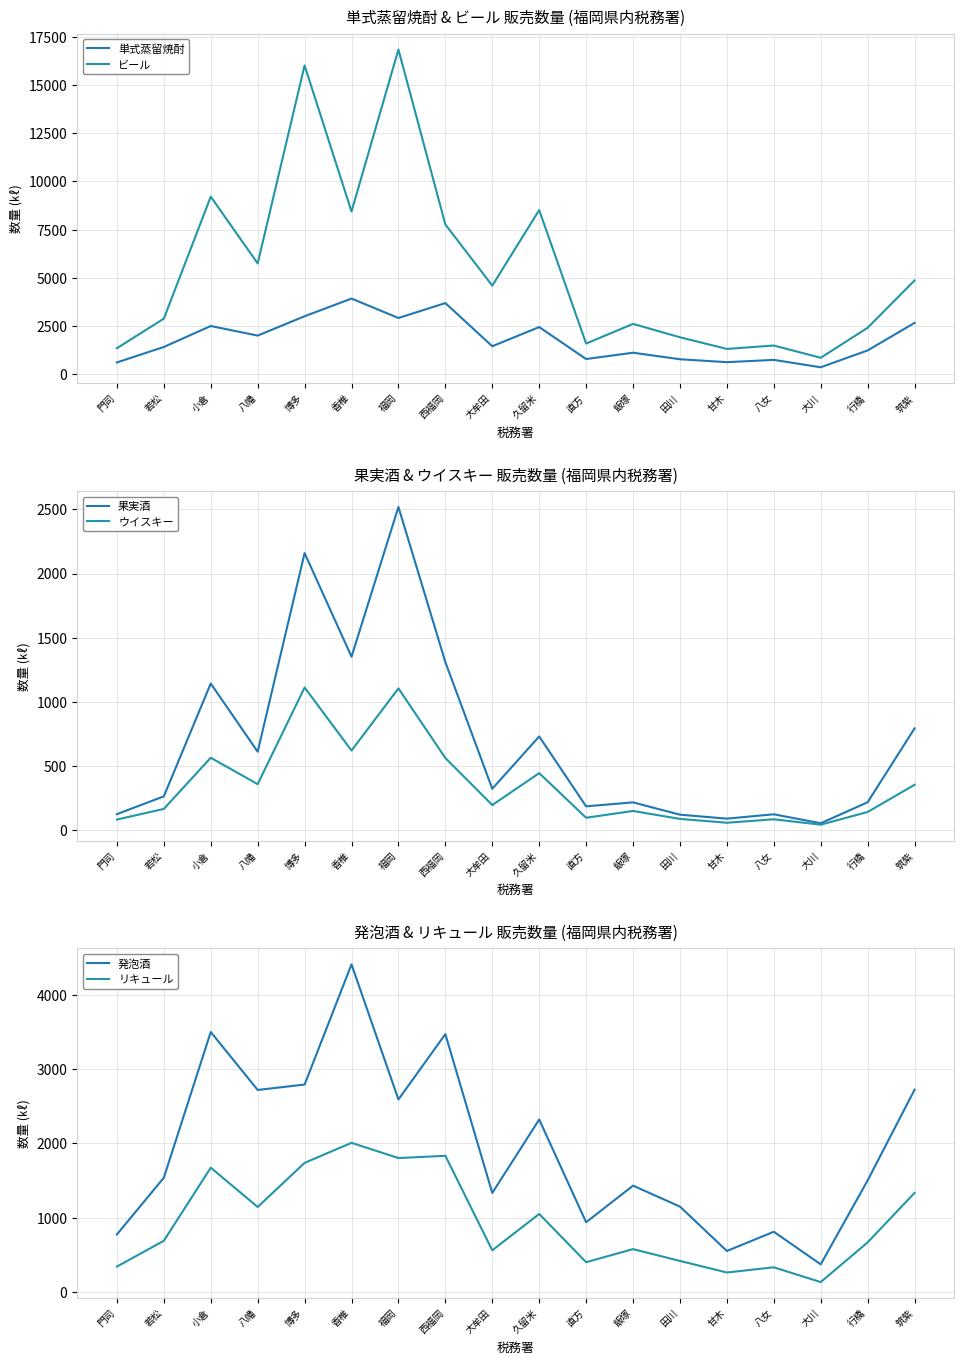

How many series are shown in this chart?

6